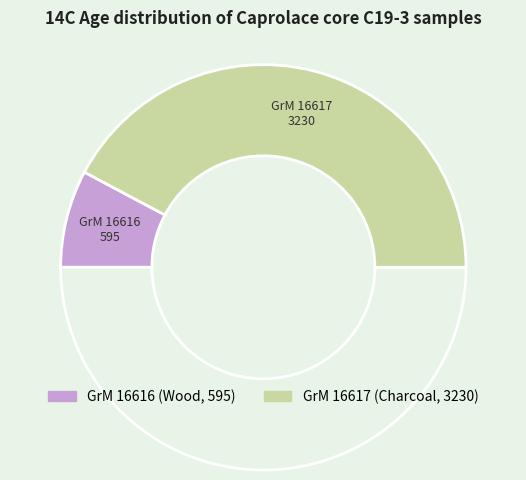

Is there a majority slice in this chart?

Yes